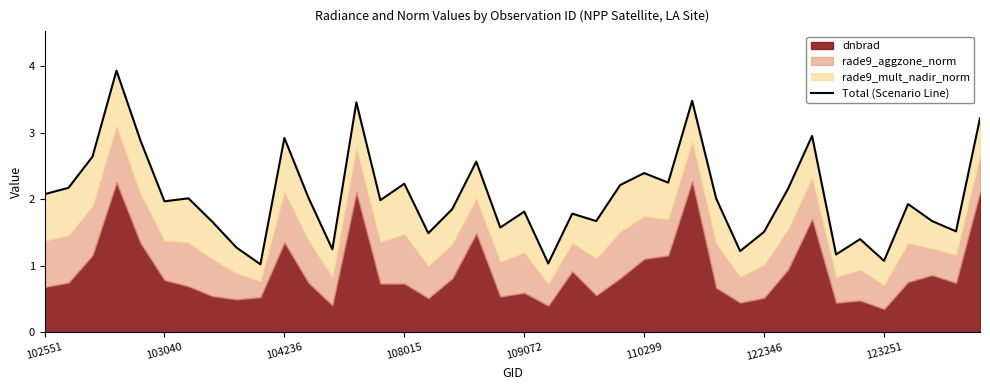

True or false: the data has more than 0 interior local peaks.

True